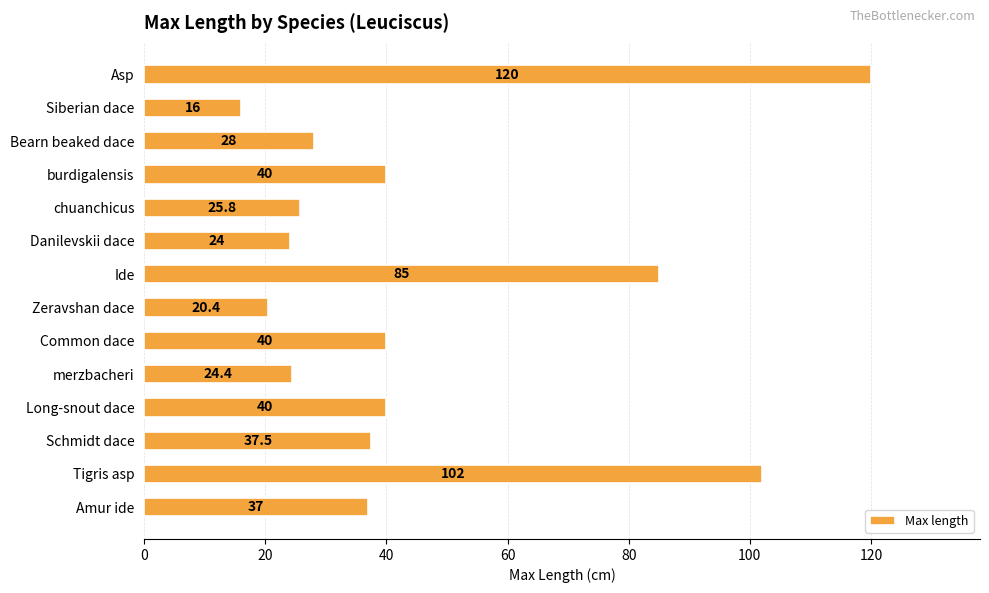

What is the maximum value shown in the chart?

120.0